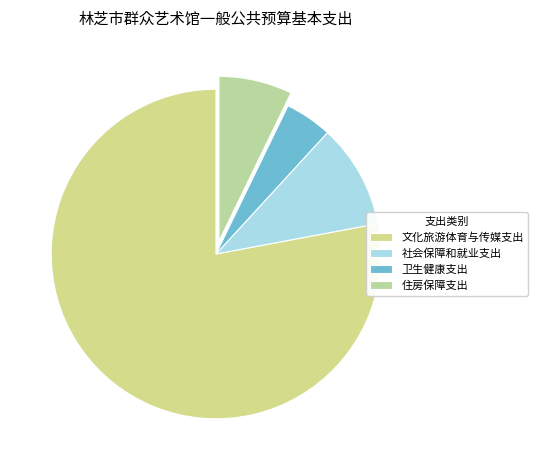

To the nearest percent, what portion does 卫生健康支出 represent?

5%